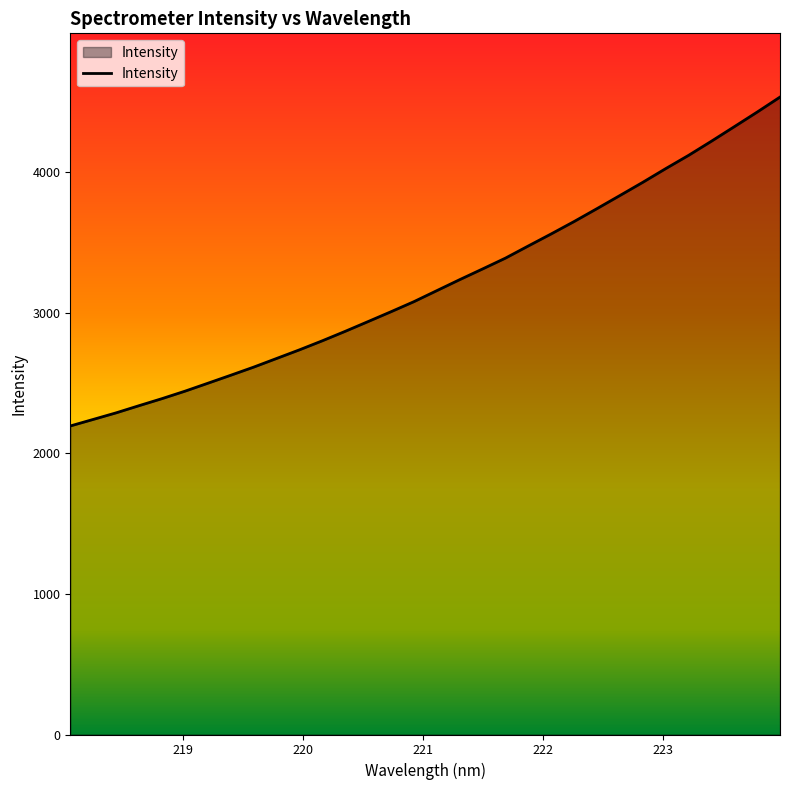

How many categories are shown in the chart?

32